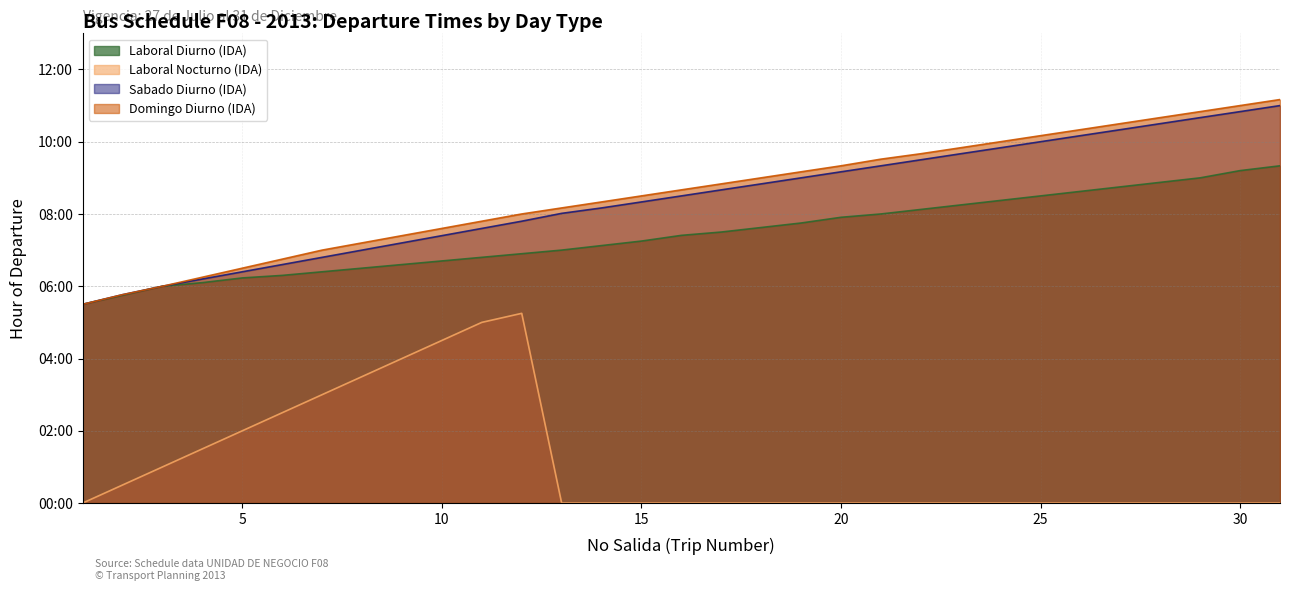

How many values in the Laboral Nocturno (IDA) series exceed 0?

11